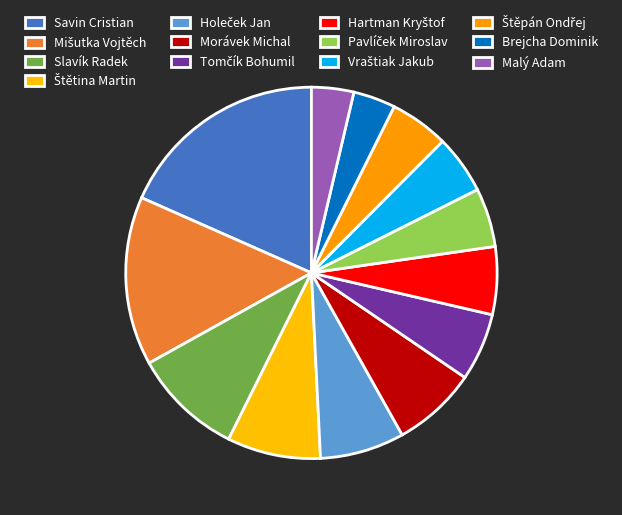

How many segments does this pie chart have?

13